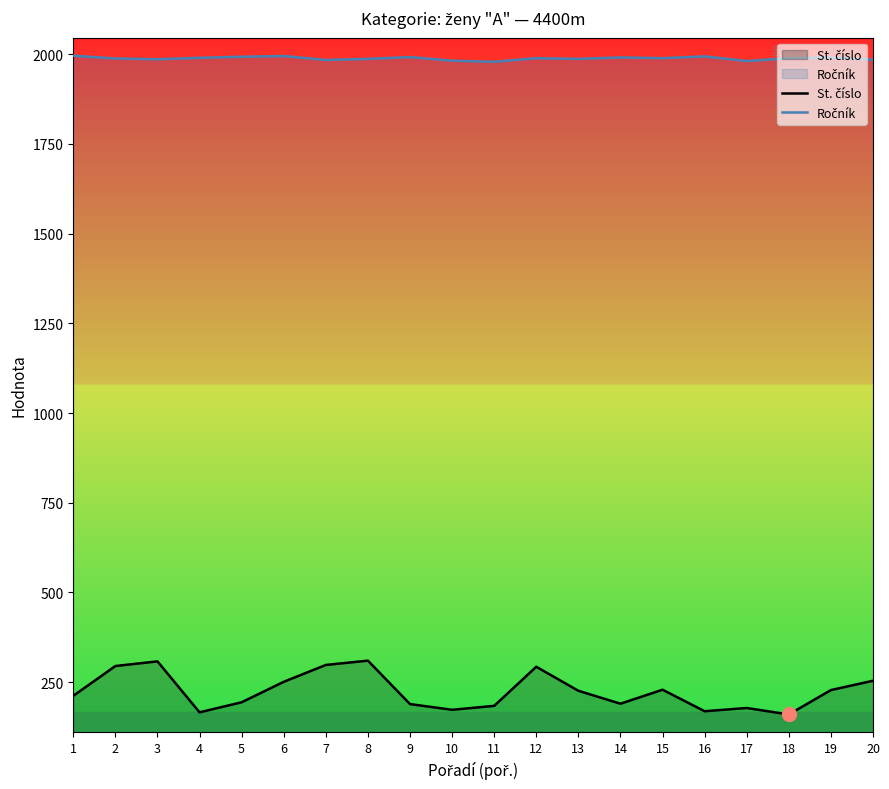

Where is St. číslo nearest to the value 235?

15